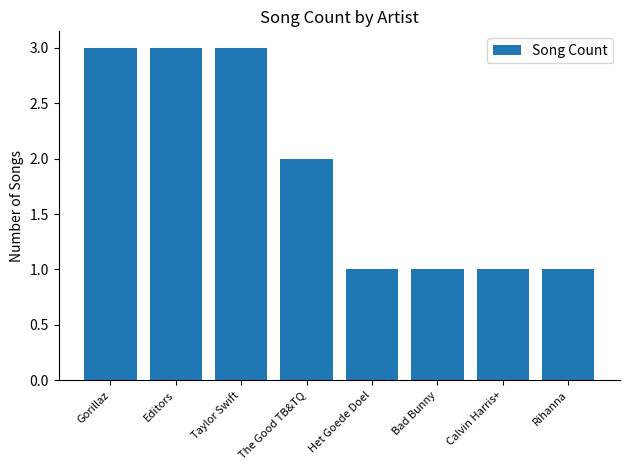

What is the value of the 4th bar from the left?

2